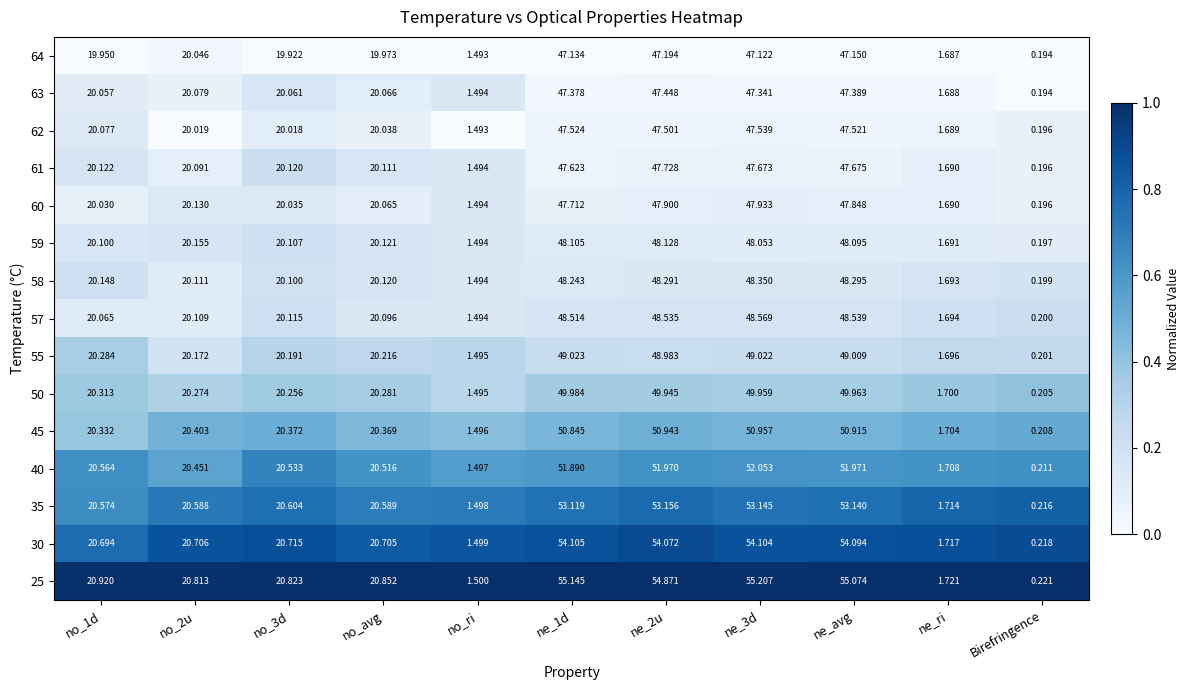

Which label corresponds to the smallest value in the chart?

Birefringence